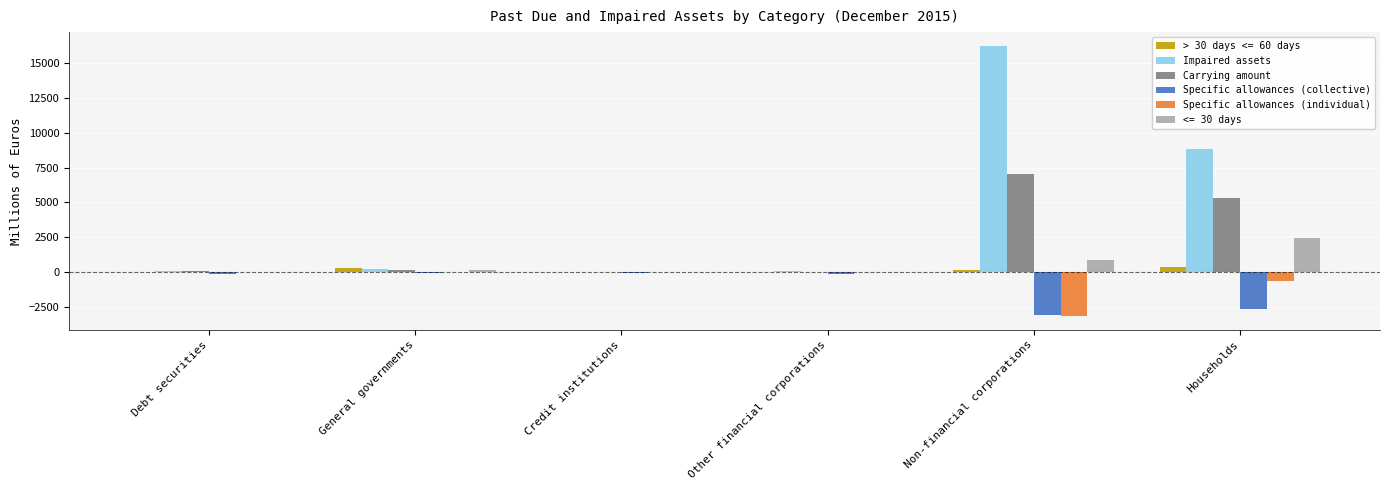

The Specific allowances (individual) series shows -14.4 at General governments. True or false?

True